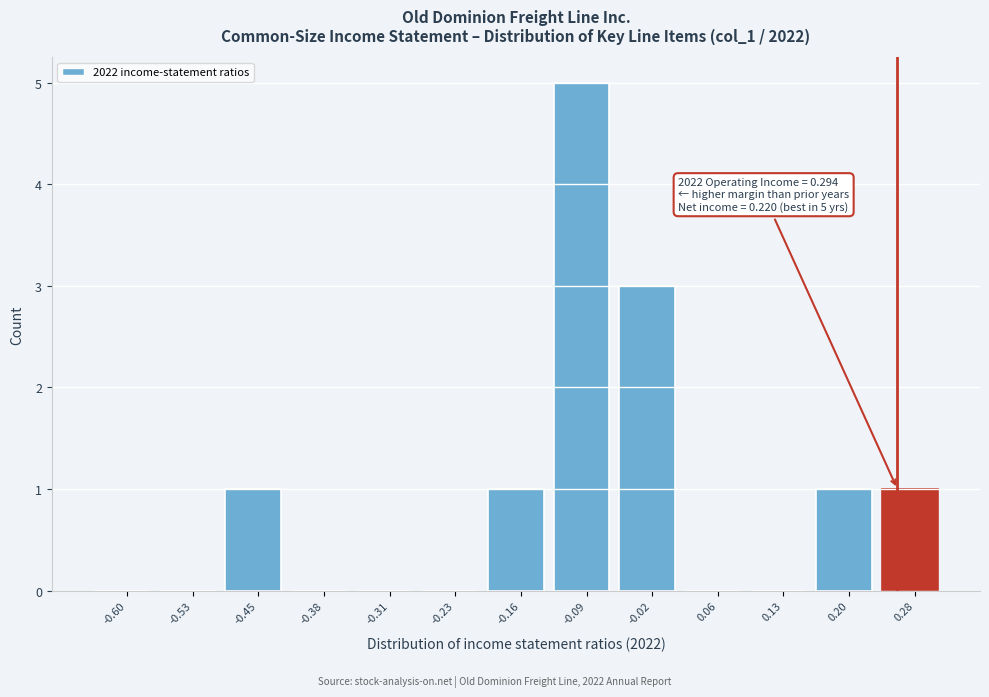

Reading right to left, extract all data points from this chart.

0.28=1	0.20=1	0.13=0	0.06=0	-0.02=3	-0.09=5	-0.16=1	-0.23=0	-0.31=0	-0.38=0	-0.45=1	-0.53=0	-0.60=0